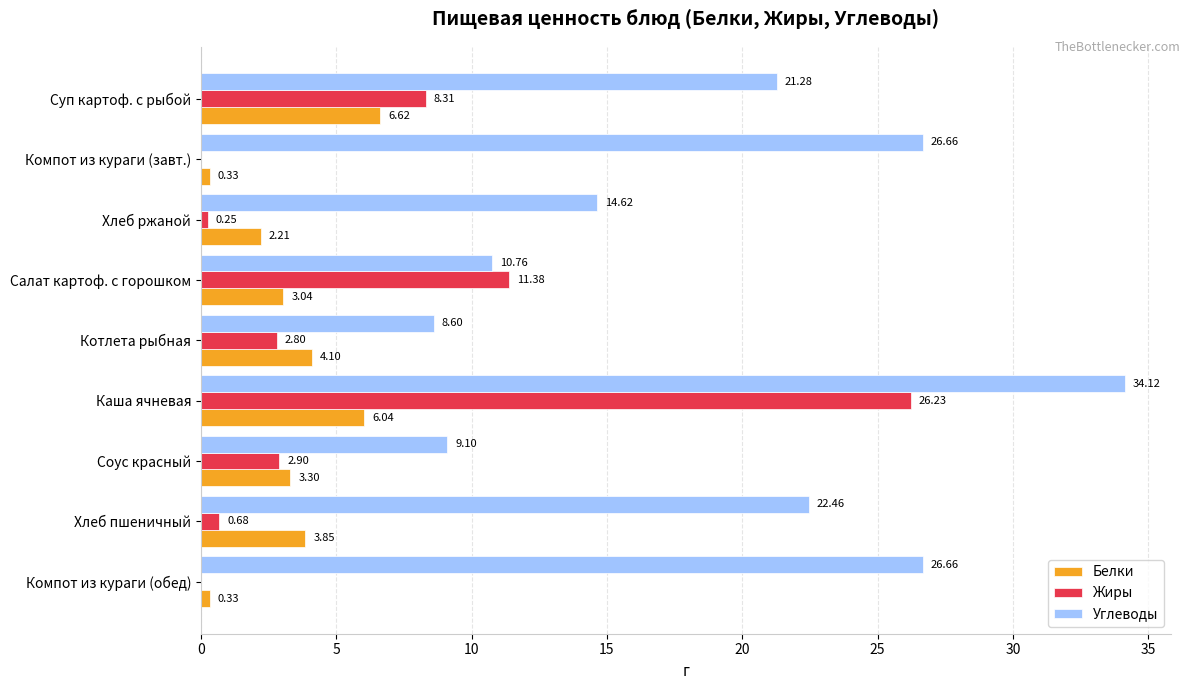

What is the greatest value displayed?

34.1